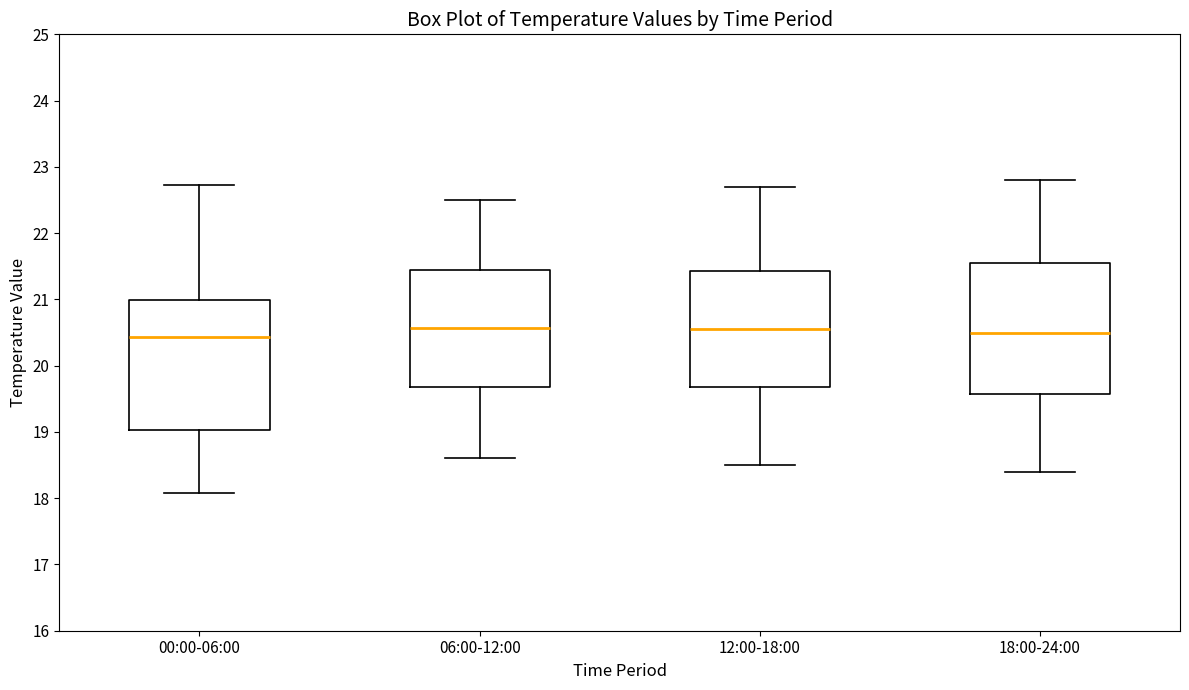

Reading left to right, transcribe this box plot: for each box, give where its median line is, the range the box spans, and where its two whiskers end, as read against the y-axis. The values are not printed on the chart, so give them approximately, as read against the axis.

00:00-06:00: median 20.4, box 19.0 to 21.0, whiskers 18.1 to 22.7
06:00-12:00: median 20.6, box 19.7 to 21.4, whiskers 18.6 to 22.5
12:00-18:00: median 20.6, box 19.7 to 21.4, whiskers 18.5 to 22.7
18:00-24:00: median 20.5, box 19.6 to 21.6, whiskers 18.4 to 22.8